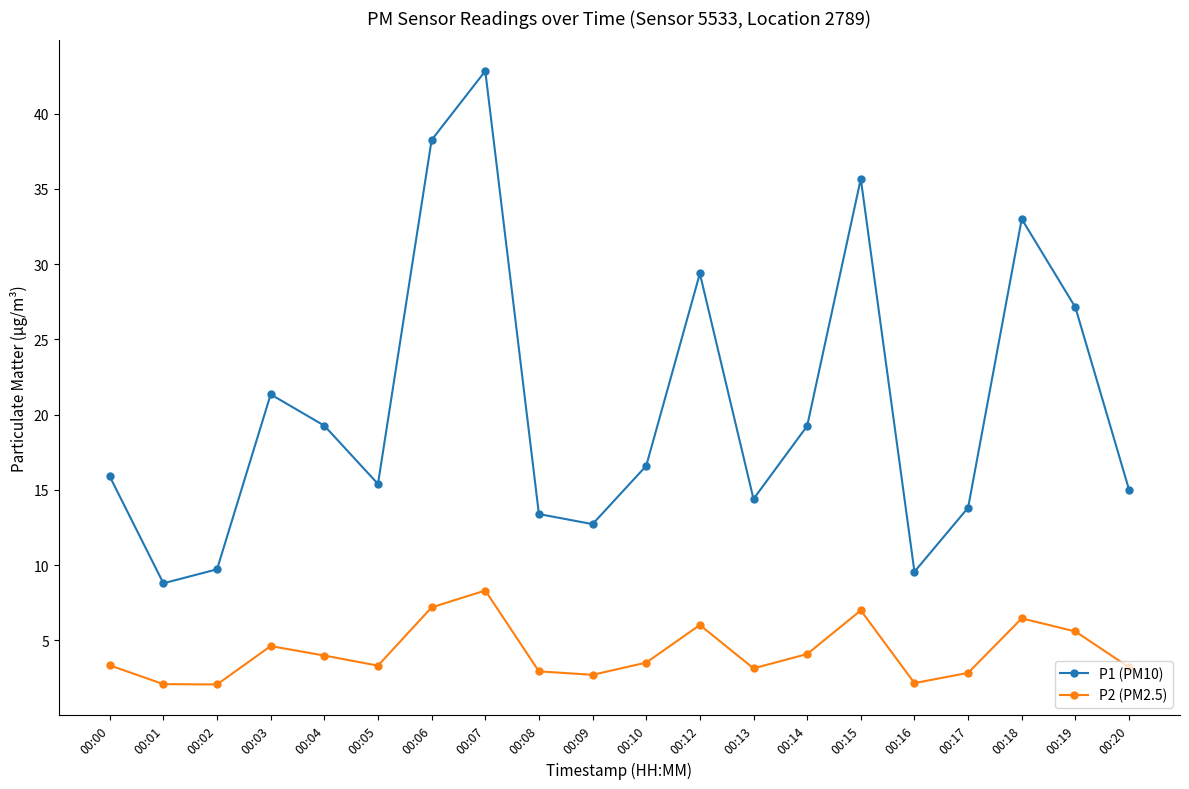

What is the value of the P2 (PM2.5) point at the 19th from the left?

5.6